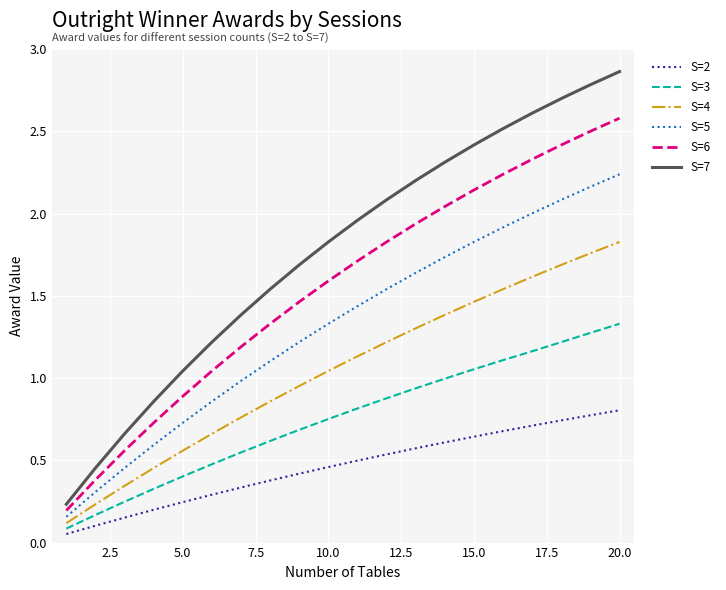

Rank the series by their average value, from lowest to highest.

S=2, S=3, S=4, S=5, S=6, S=7